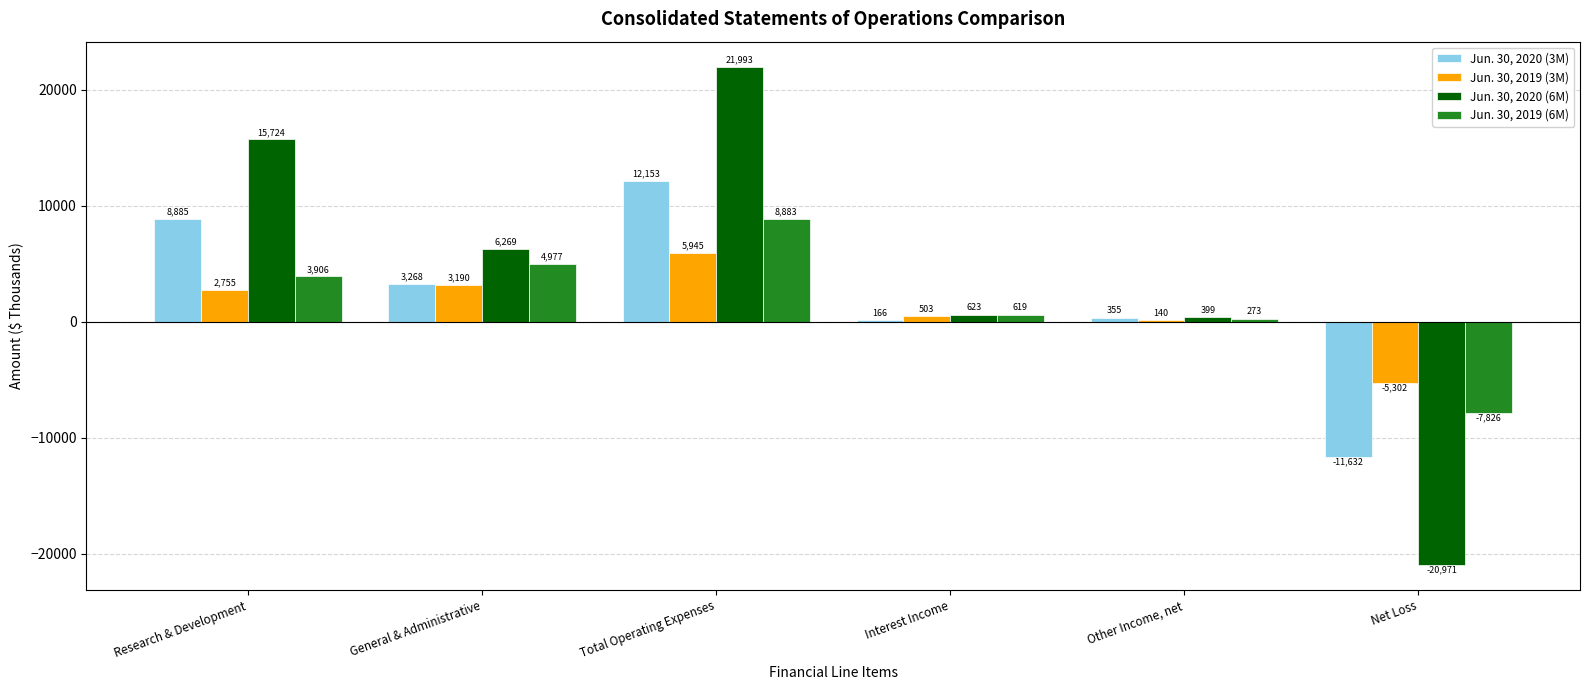

What is the sum of the Jun. 30, 2020 (3M) values at General & Administrative and Interest Income?

3434